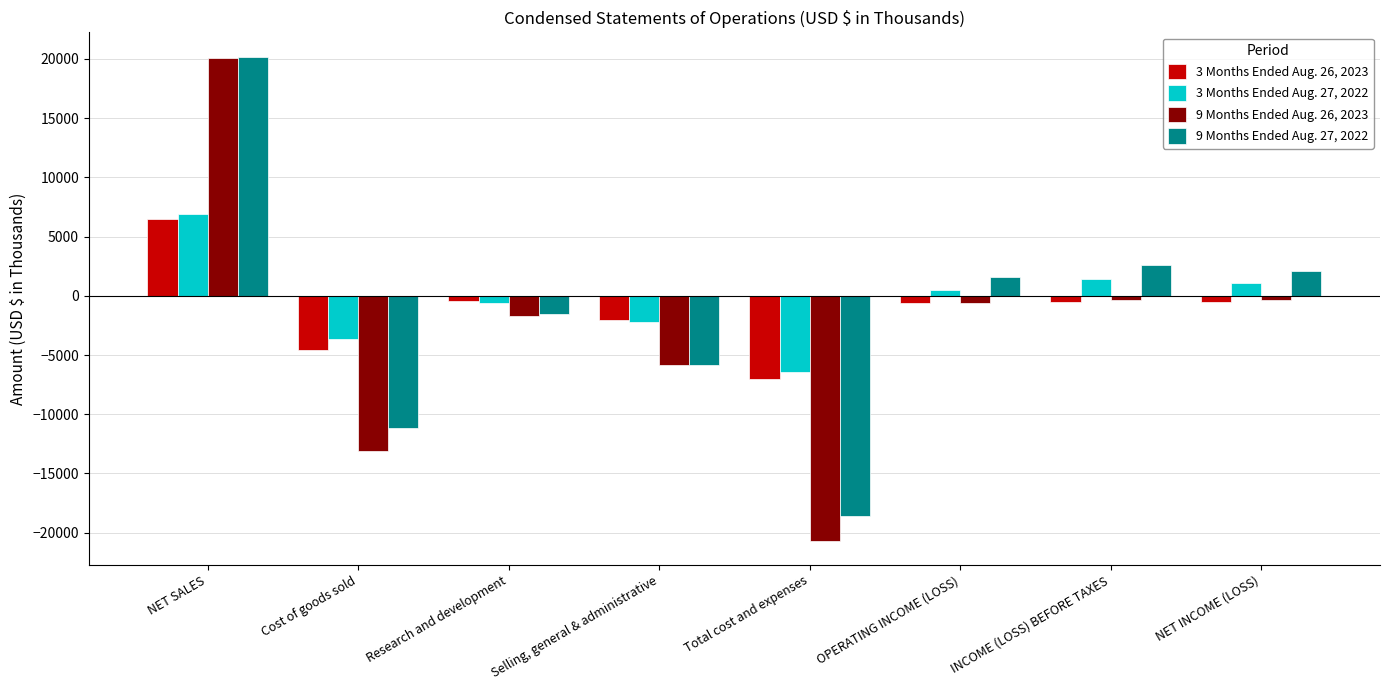

Which series has the largest range (max minus min)?

9 Months Ended Aug. 26, 2023